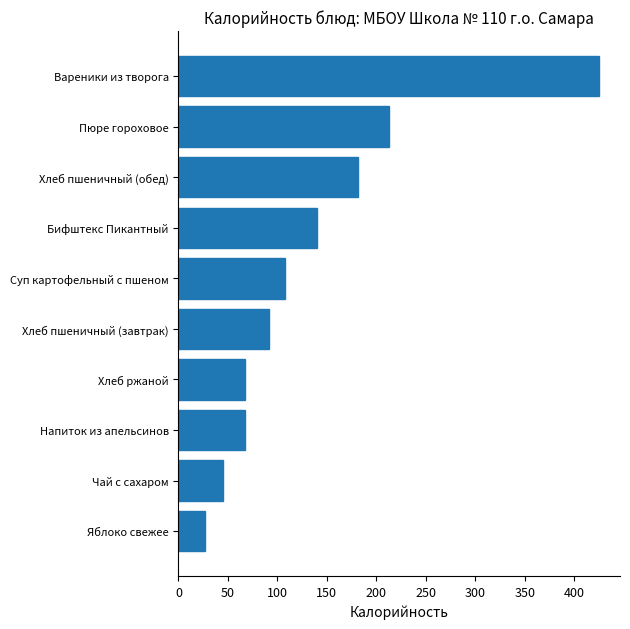

What is the average value?

136